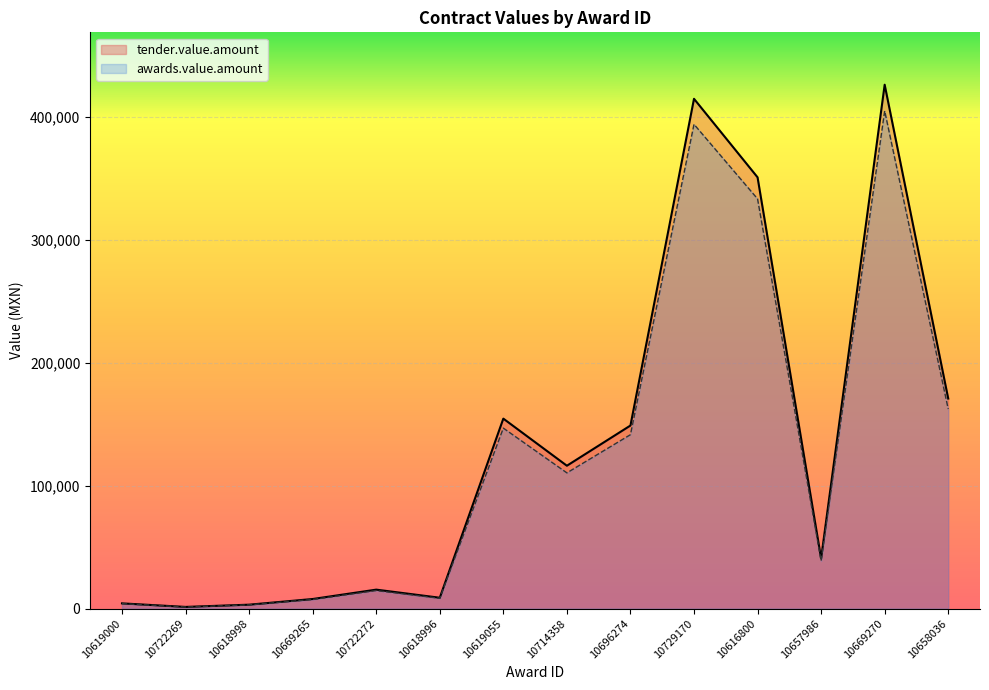

Where is tender.value.amount nearest to the value 213627?

10658036